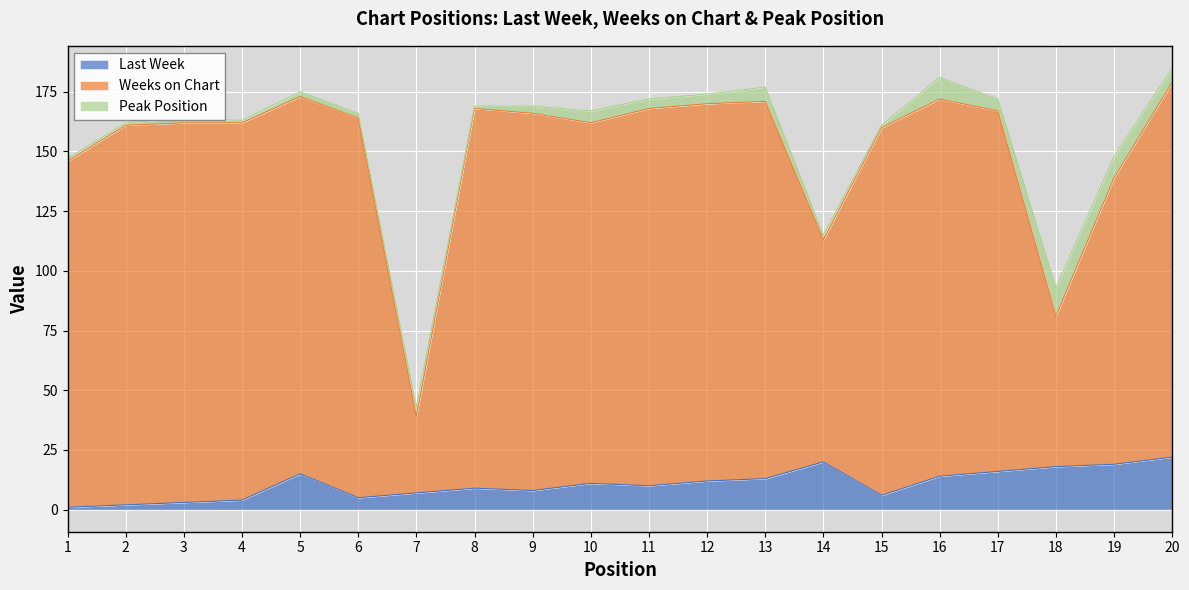

True or false: Last Week has a value of 11 at 10.

True